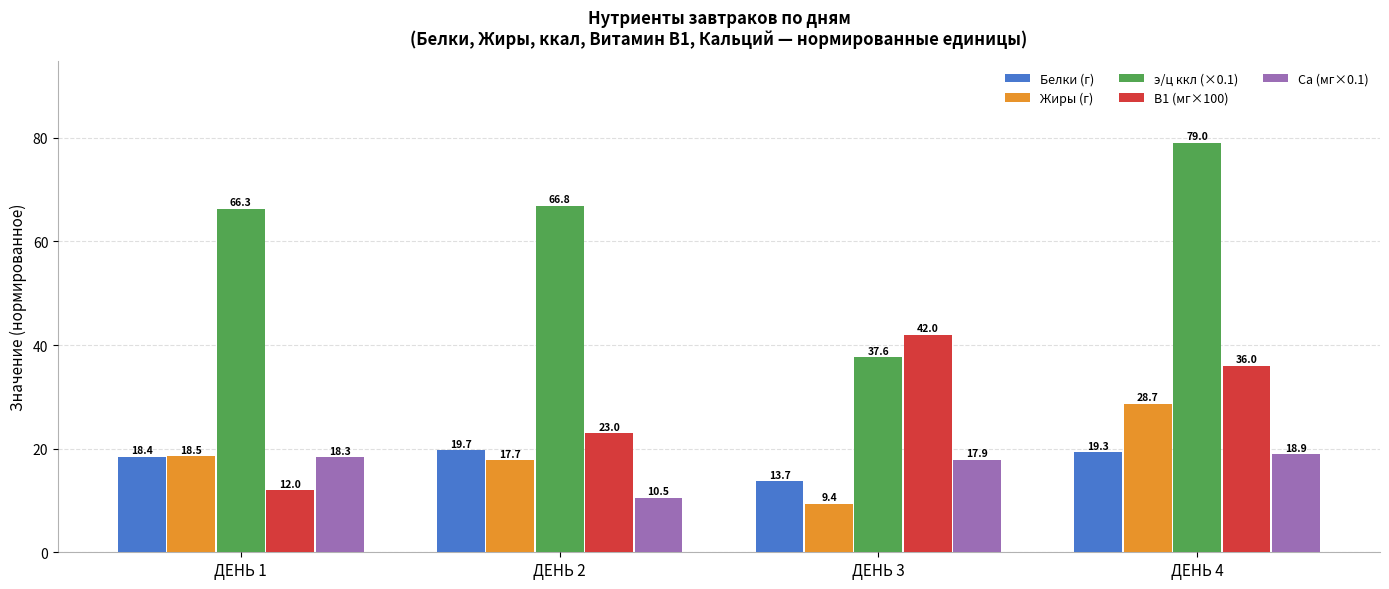

Which label corresponds to the largest value in the chart?

ДЕНЬ 4